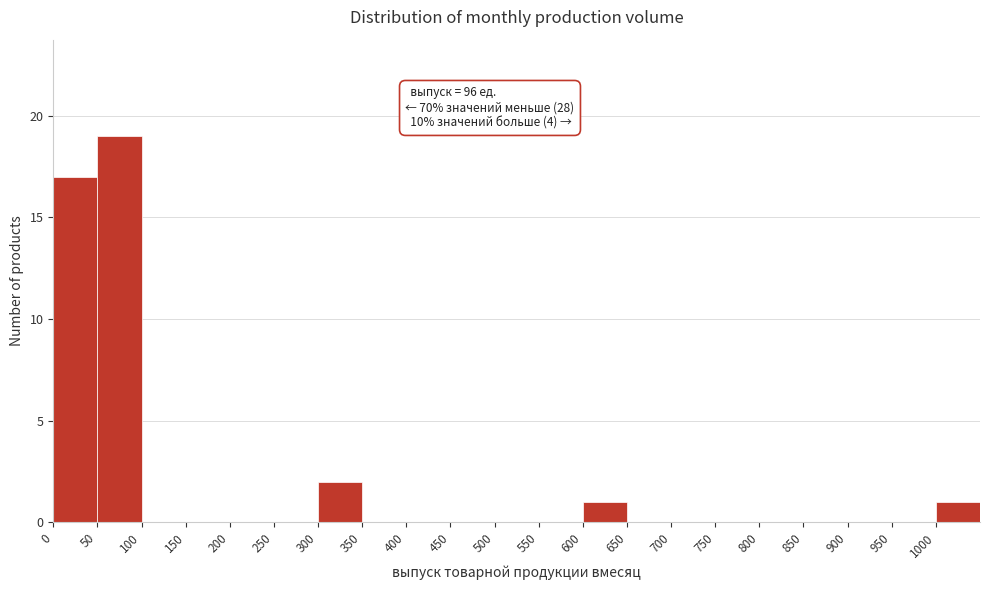

Which range on the x-axis has the tallest bar?

50 to 100